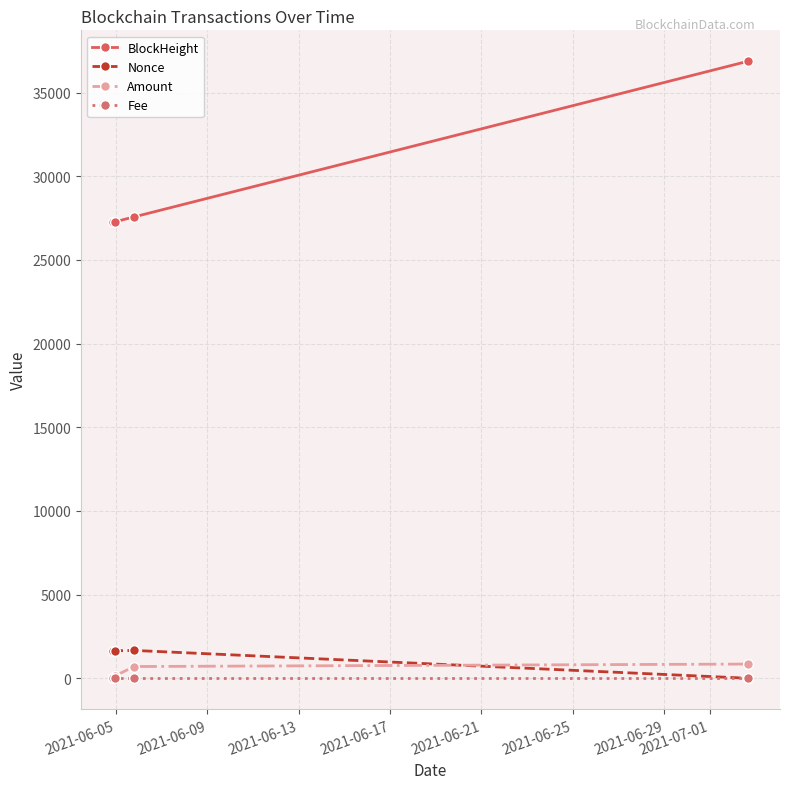

Which series has the widest spread of values?

BlockHeight